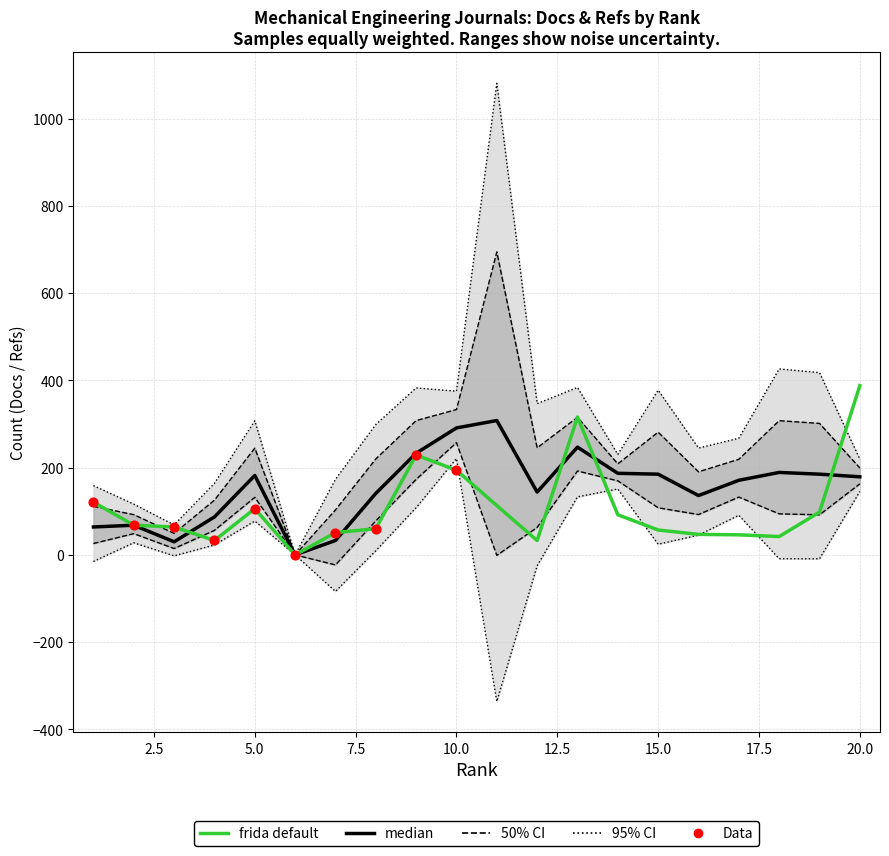

At which category is the sum across all series the highest?

20